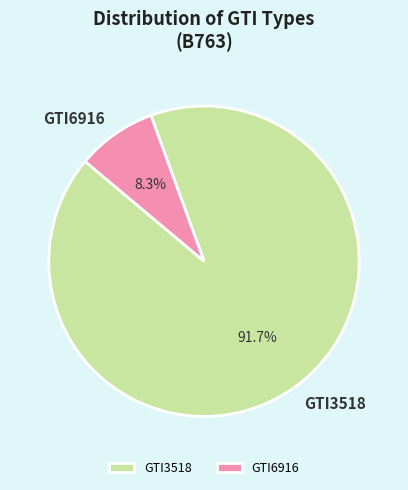

To the nearest percent, what portion does GTI6916 represent?

8%